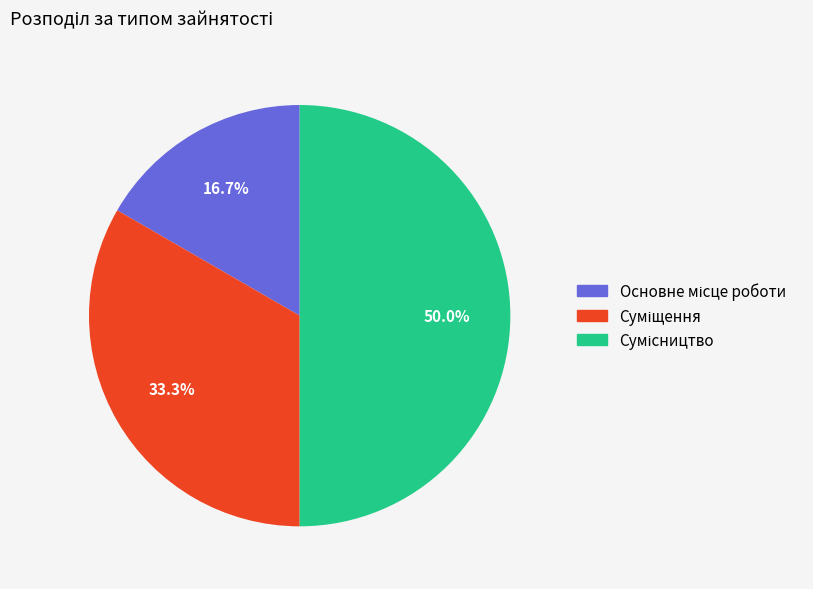

True or false: Сумісництво accounts for 50% of the total.

True